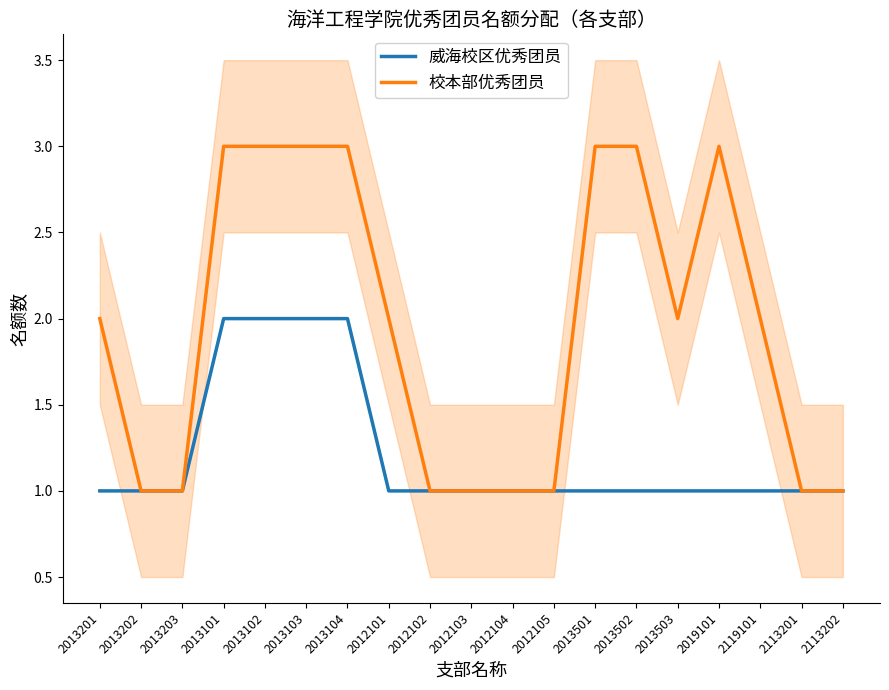

True or false: 校本部优秀团员 and 威海校区优秀团员 cross at least once.

False